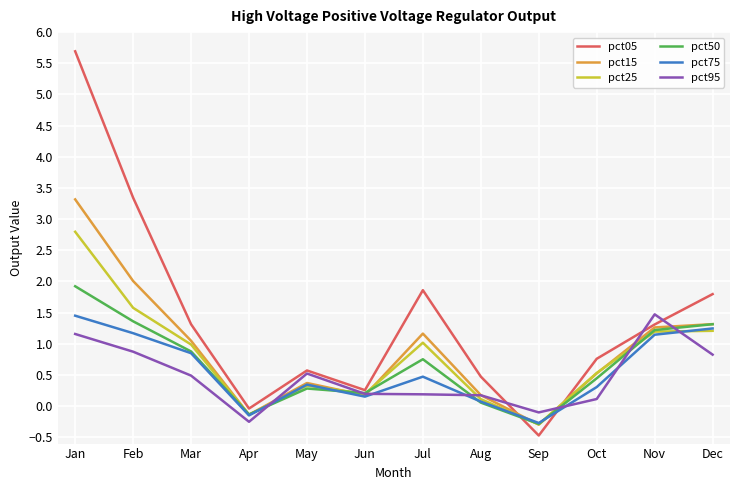

Which series has the largest total across all categories?

pct05